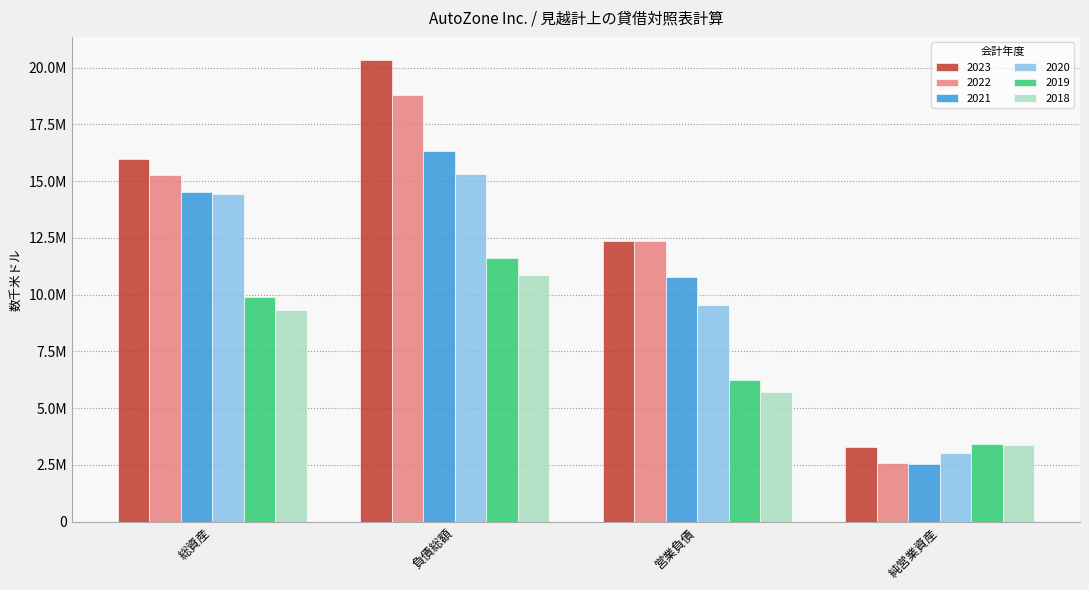

Reading right to left, list all the values displayed in this chart.

2023: 3289580	12379605	20335772	15985878
2022: 2579336	12381559	18813956	15275043
2021: 2530996	10767861	16313735	14516199
2020: 3031814	9565125	15301849	14423872
2019: 3428140	6223515	11609764	9895913
2018: 3362610	5707102	10867335	9346980